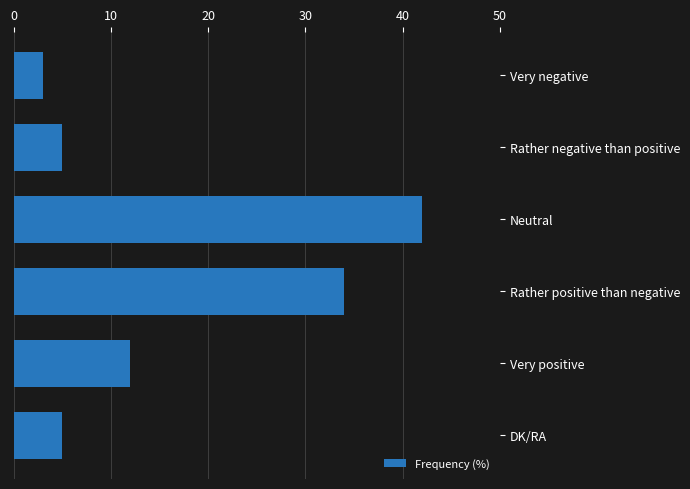

Between DK/RA and Very negative, which is larger?

DK/RA